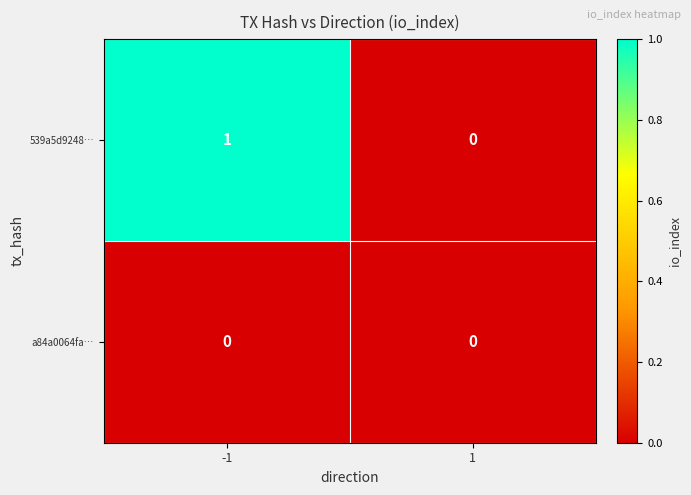

Is the value of 539a5d9248… at -1 greater than the value of a84a0064fa… at 1?

Yes